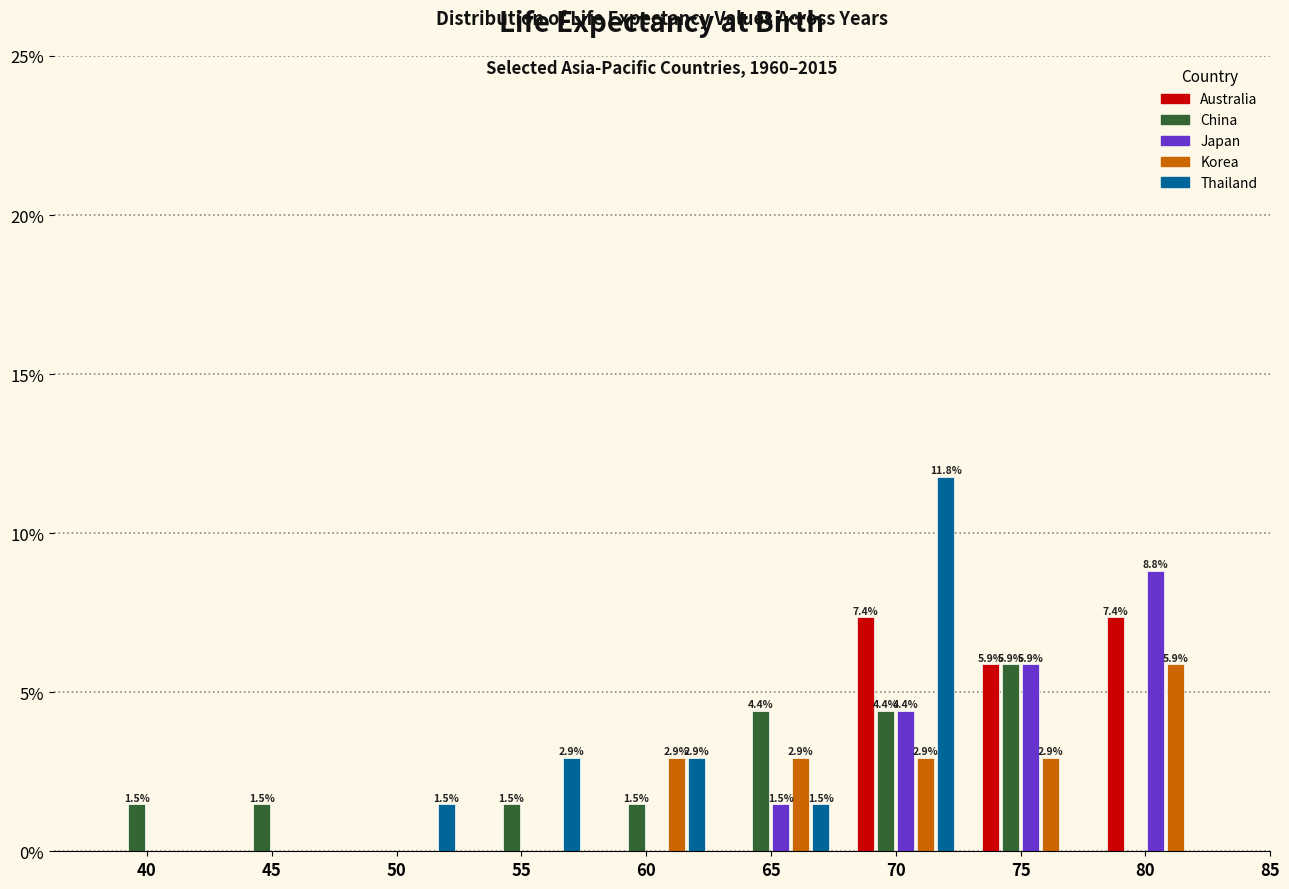

Reading left to right, extract all data points from this chart.

Australia: 40=0.0	45=0.0	50=0.0	55=0.0	60=0.0	65=0.0	70=7.4	75=5.9	80=7.4
China: 40=1.5	45=1.5	50=0.0	55=1.5	60=1.5	65=4.4	70=4.4	75=5.9	80=0.0
Japan: 40=0.0	45=0.0	50=0.0	55=0.0	60=0.0	65=1.5	70=4.4	75=5.9	80=8.8
Korea: 40=0.0	45=0.0	50=0.0	55=0.0	60=2.9	65=2.9	70=2.9	75=2.9	80=5.9
Thailand: 40=0.0	45=0.0	50=1.5	55=2.9	60=2.9	65=1.5	70=11.8	75=0.0	80=0.0